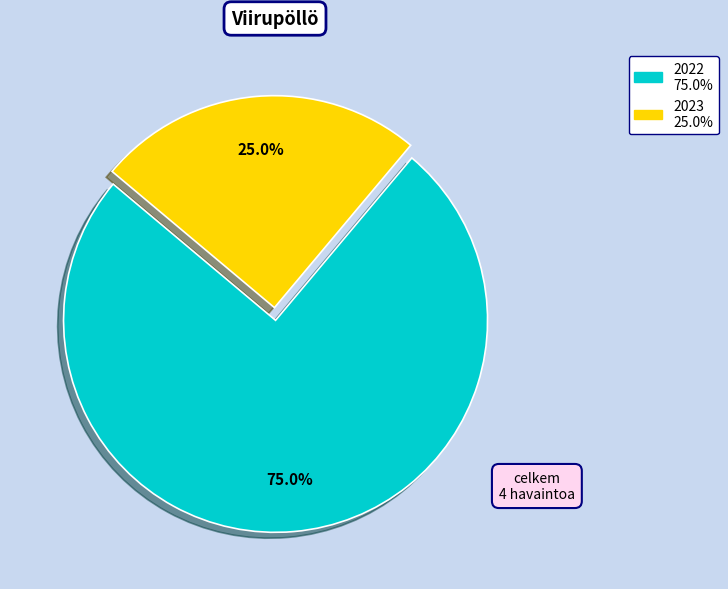

What is the total percentage of 2022 and 2023?

100.0%